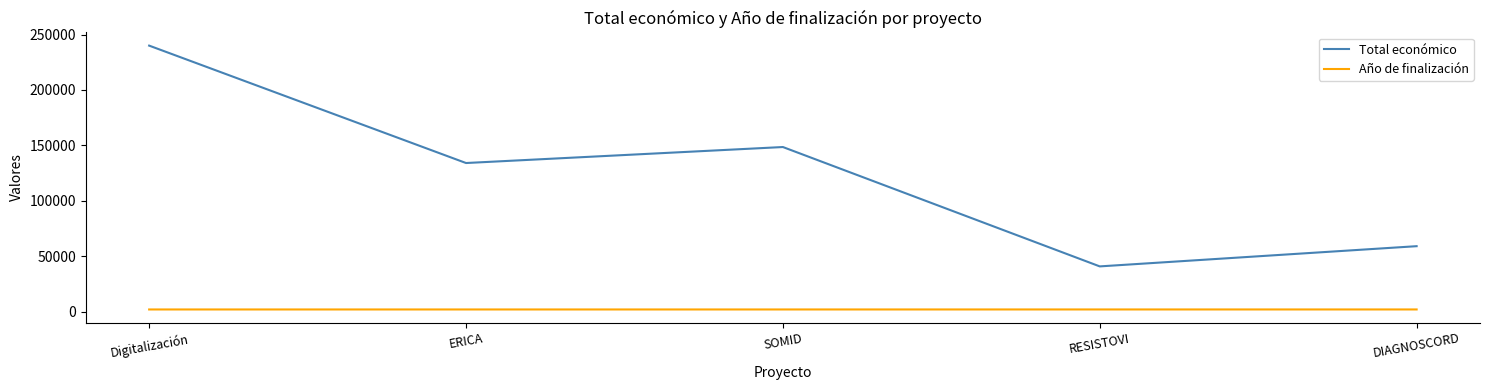

True or false: Total económico has a value of 240000 at Digitalización.

True